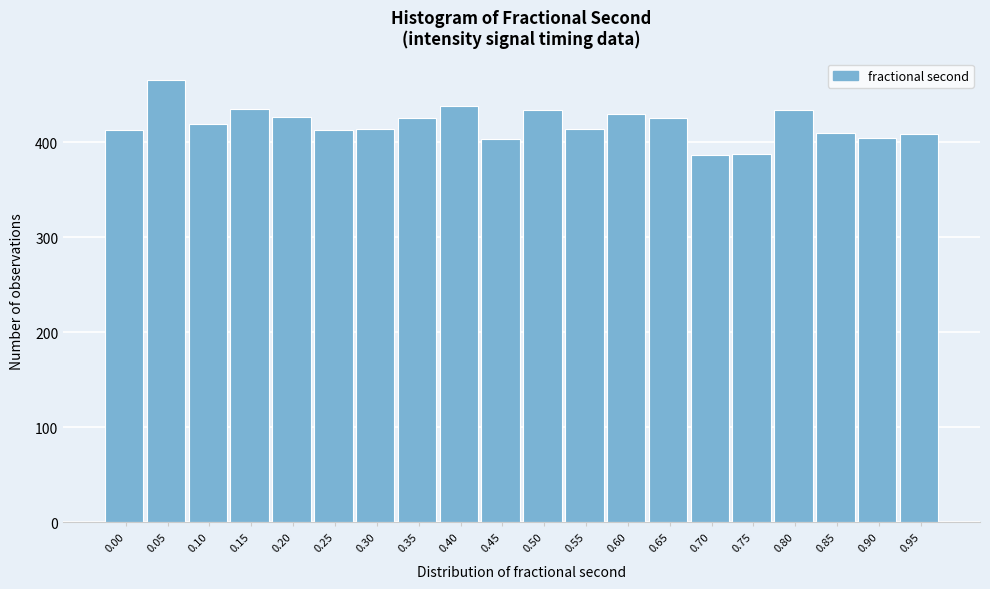

Is it true that the value at 0.50 is 185?

False